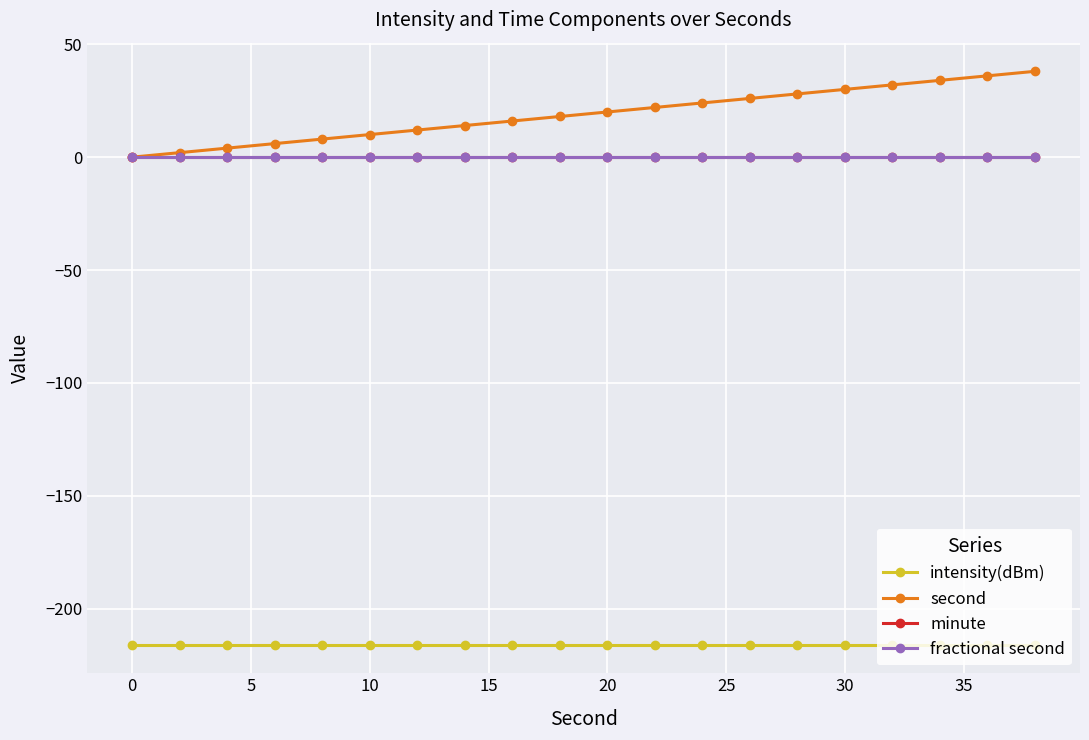

True or false: fractional second has more than 1 interior local peaks.

False